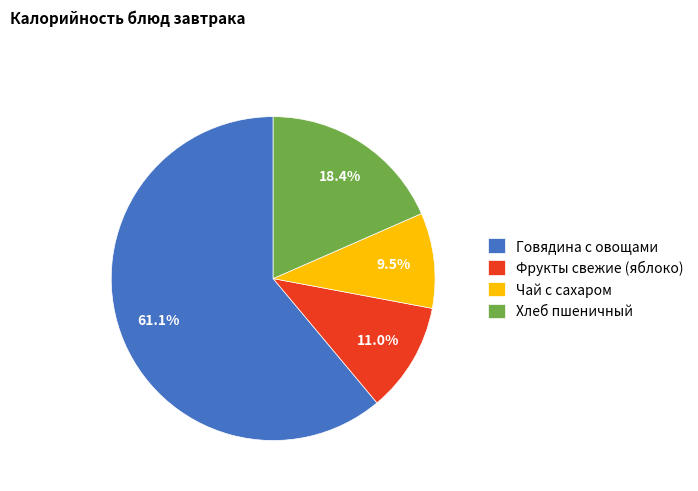

Which slice is the smallest?

Чай с сахаром